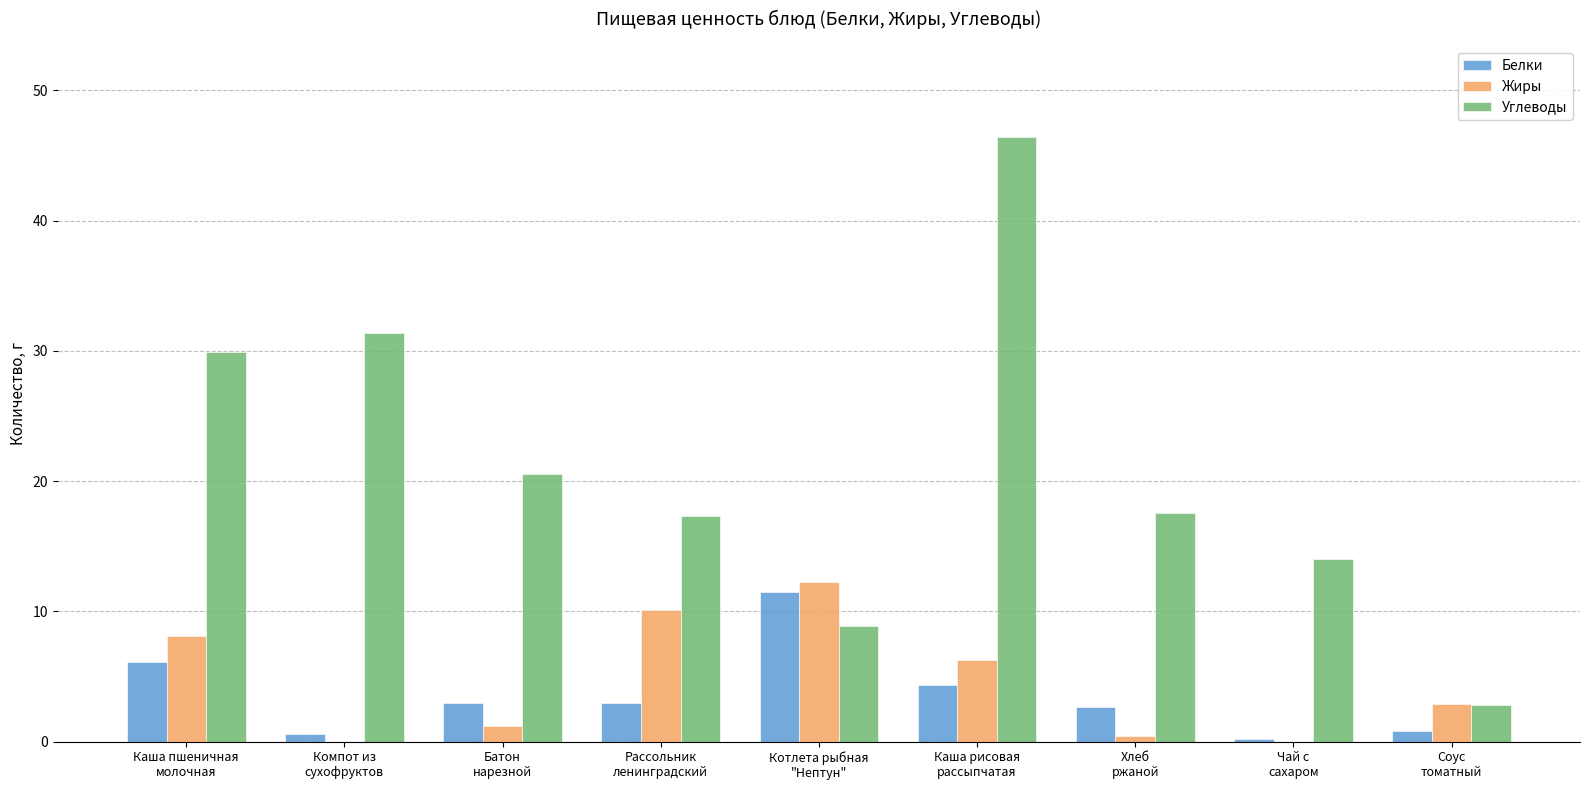

What is the sum of all Углеводы values?

188.9